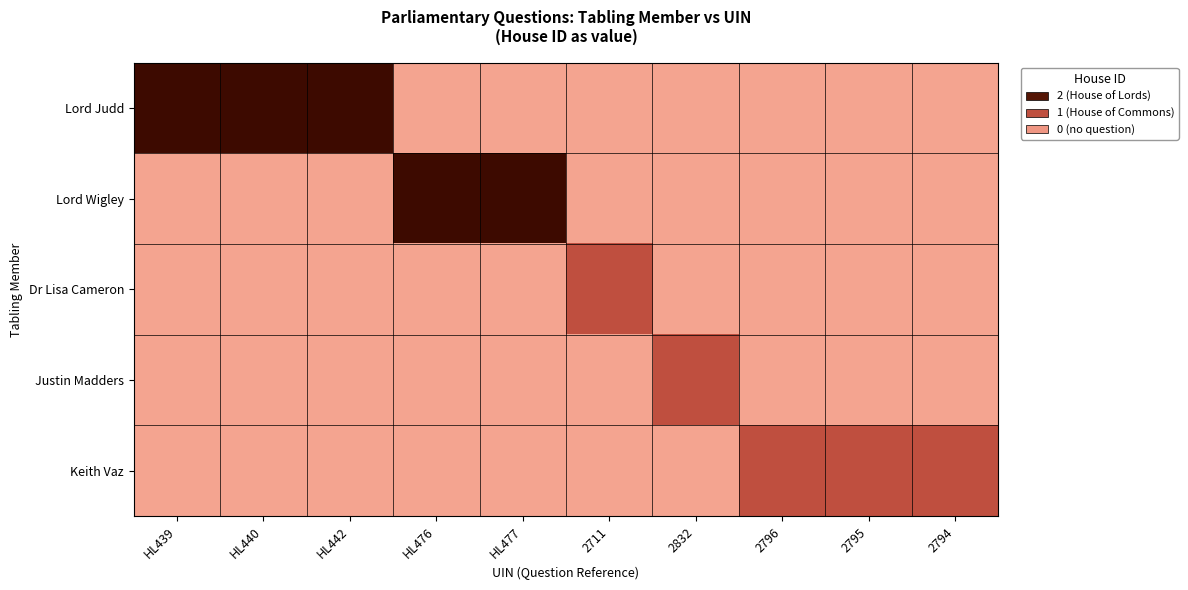

Rank the series by their maximum value, from highest to lowest.

Lord Judd, Lord Wigley, Dr Lisa Cameron, Justin Madders, Keith Vaz